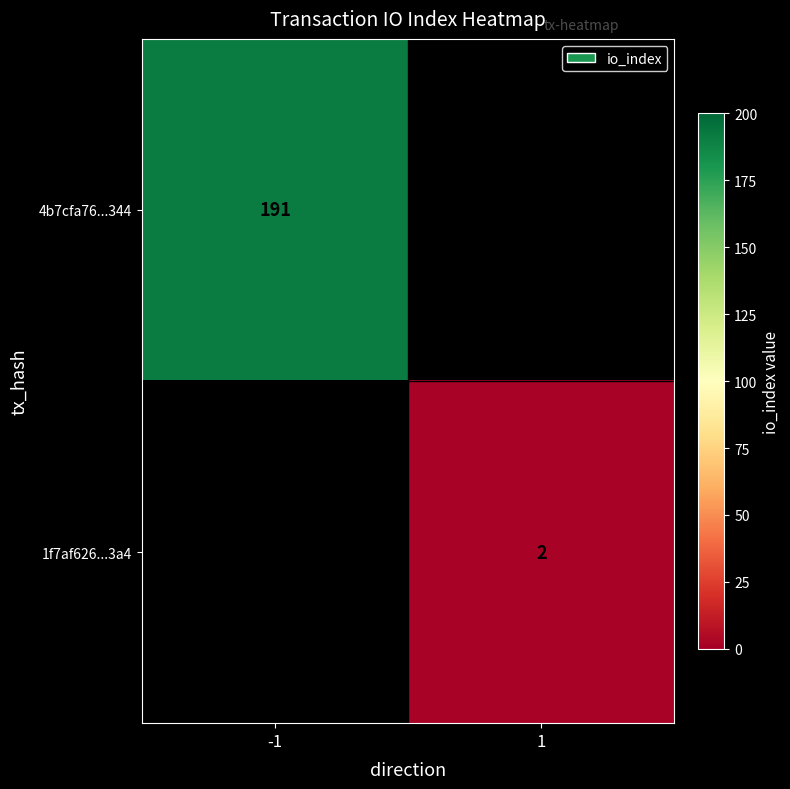

Which category has the lowest value across all series?

1